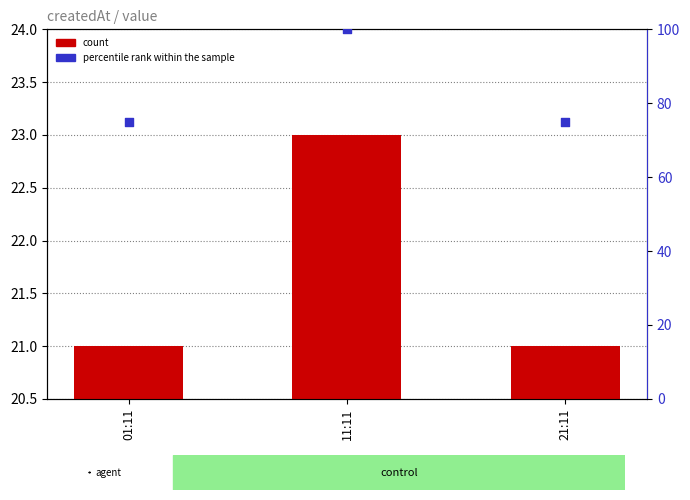

Which series has the widest spread of Y values?

percentile rank within the sample